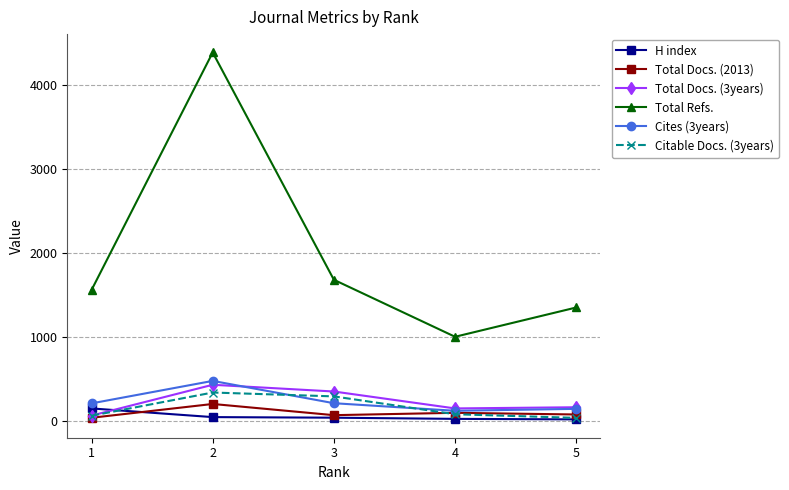

What is the spread (max minus min) of values at 2?

4331